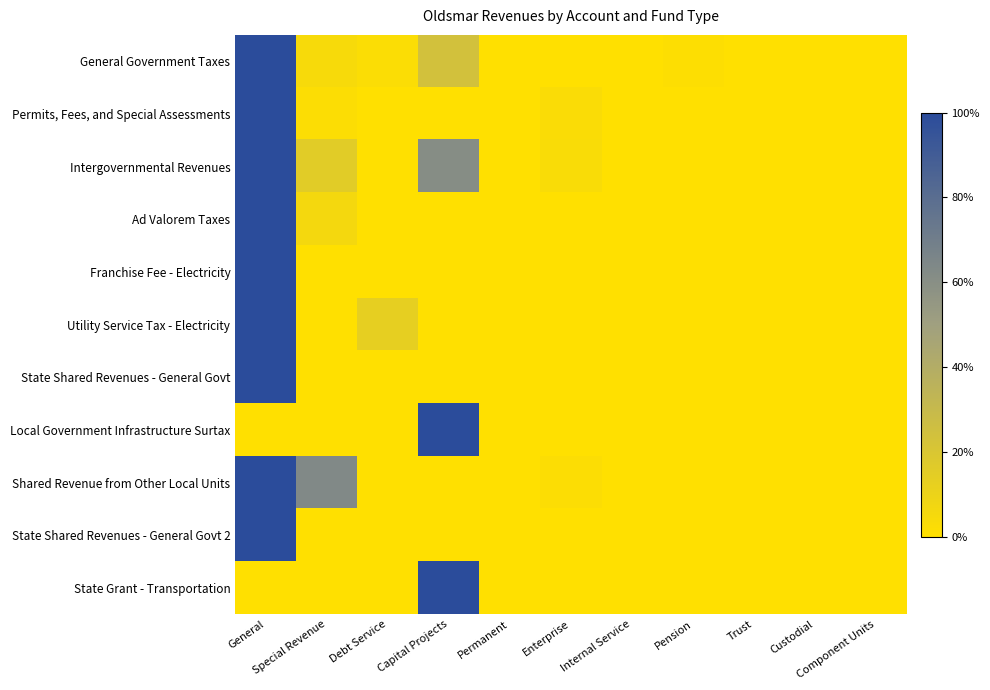

At how many categories does at least one series exceed 0?

6